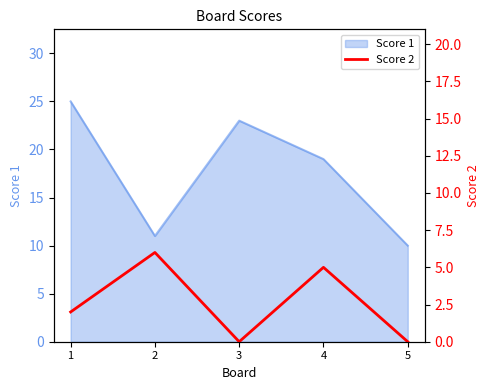

At which category does the data reach its first local peak?

2